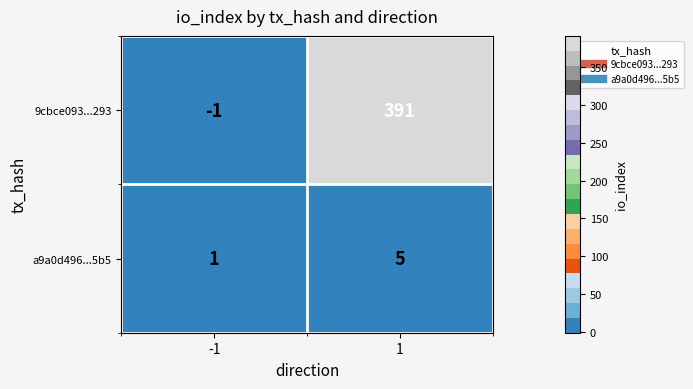

Which label corresponds to the largest value in the chart?

1